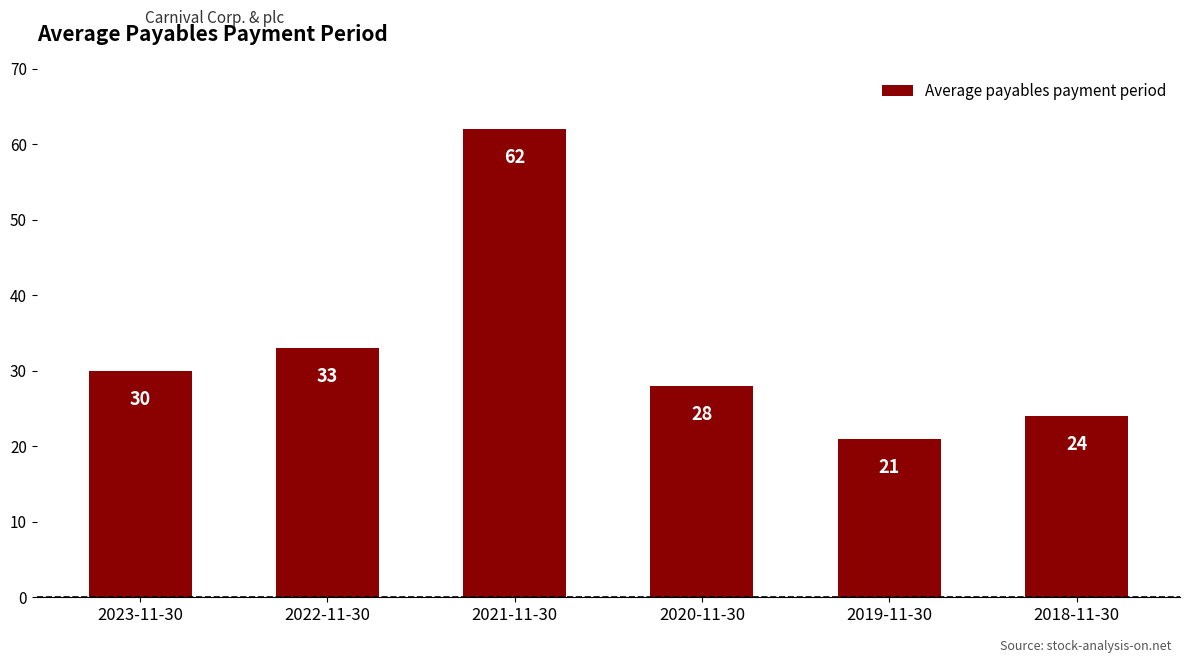

How many data points are less than 30?

3